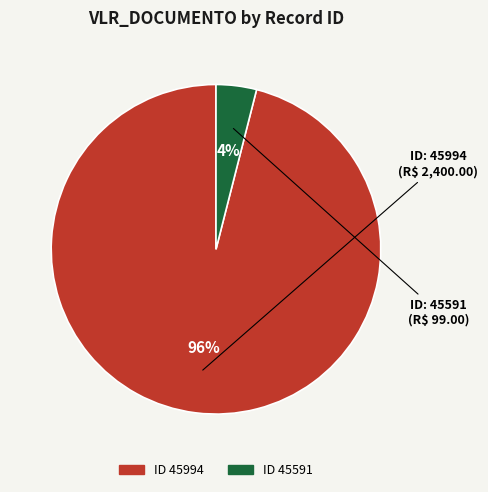

To the nearest percent, what is the average slice percentage?

50%